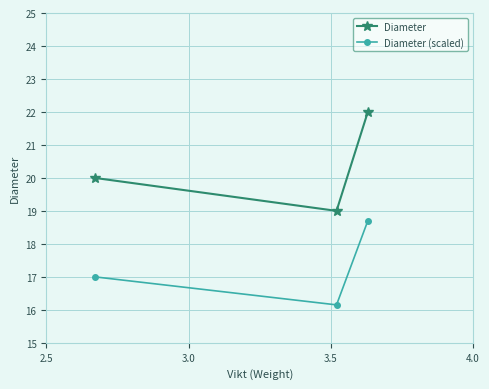

What is the value of the Diameter (scaled) point at the 3rd from the left?

18.7